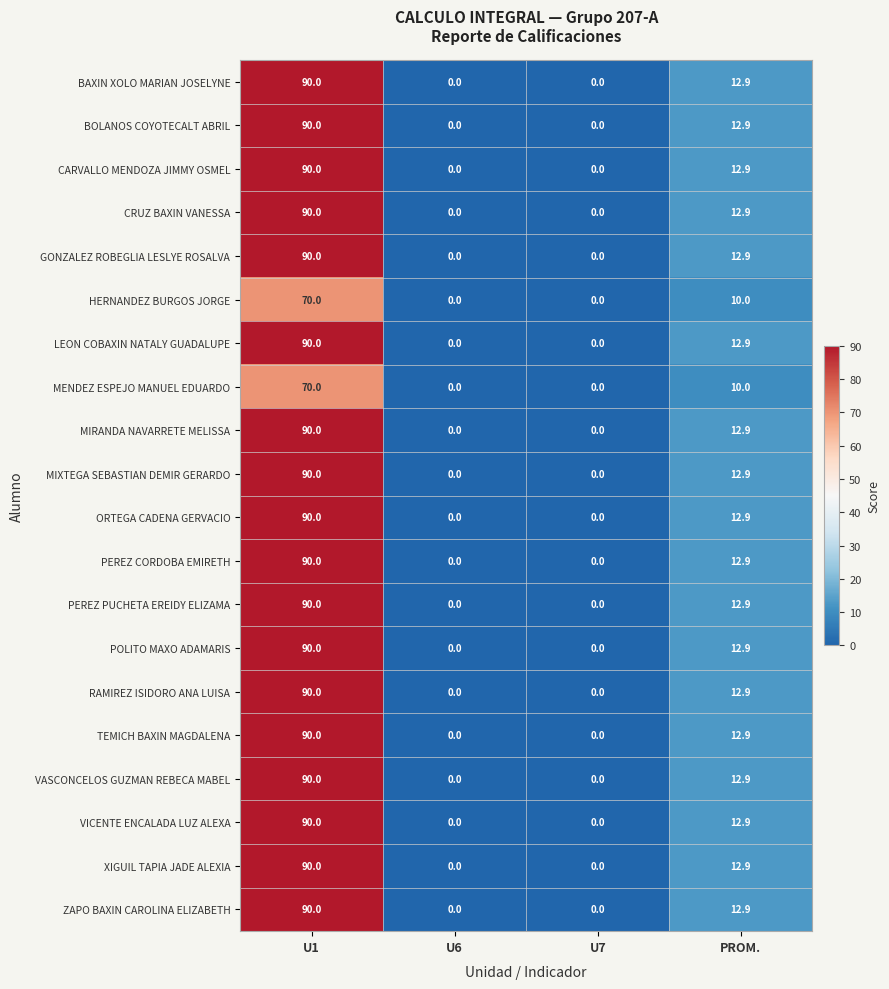

What is the difference between the highest and lowest values at U1?

20.0